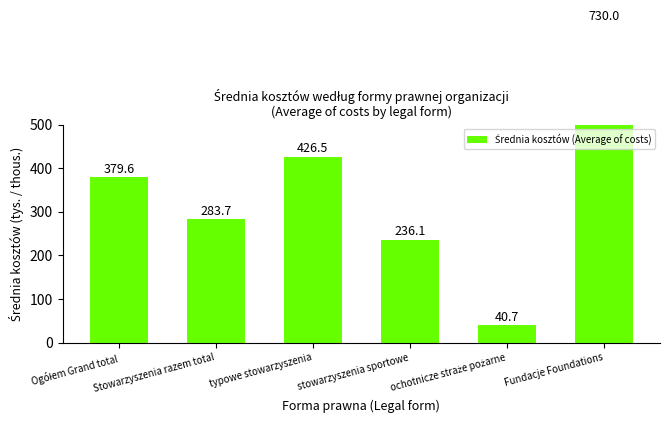

What is the maximum value shown in the chart?

730.0